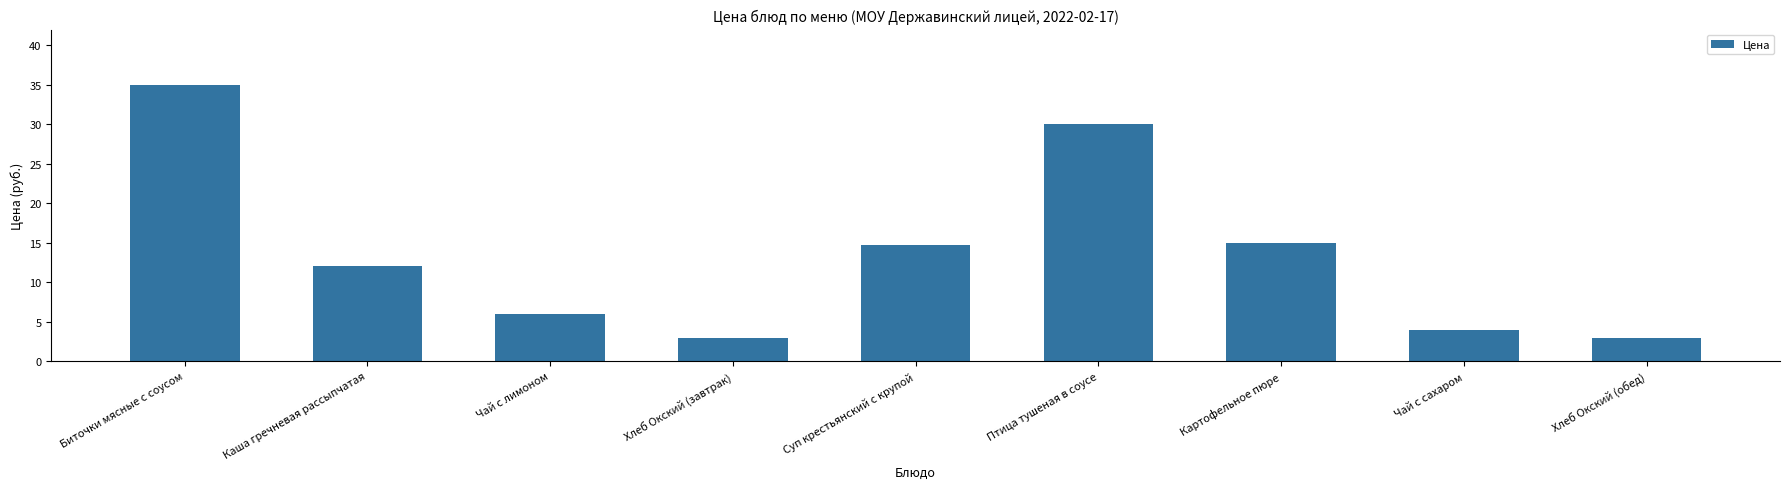

What is the sum of all values?

122.7